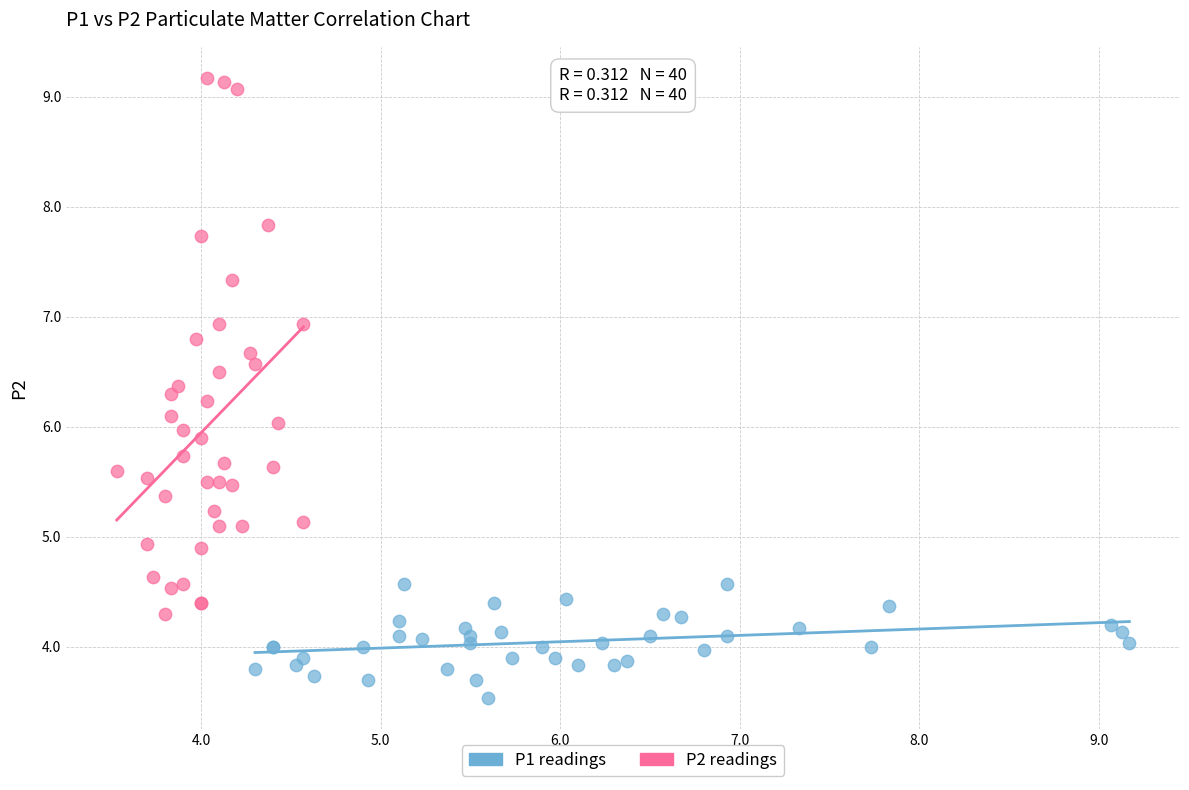

Which series has the largest Y range (max minus min)?

P2 readings